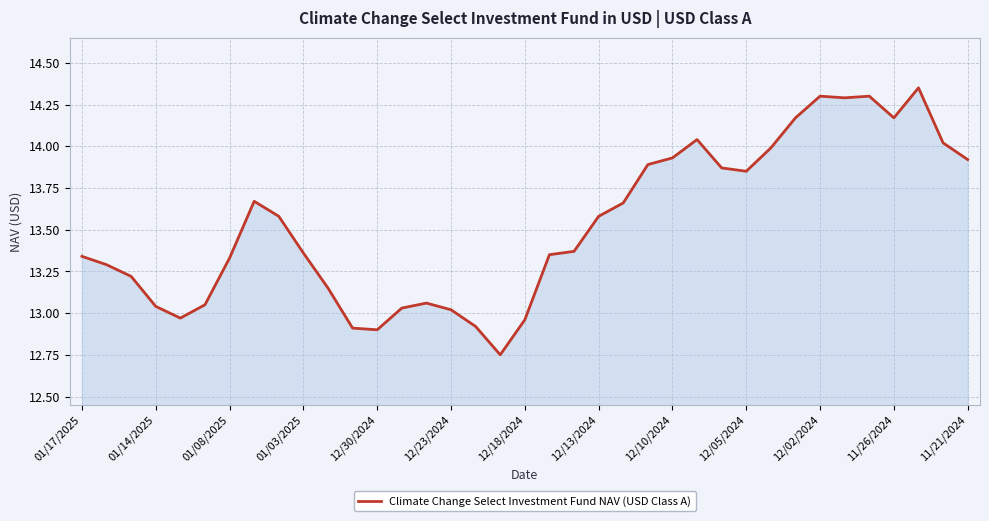

What is the difference between the maximum and minimum values?

1.6